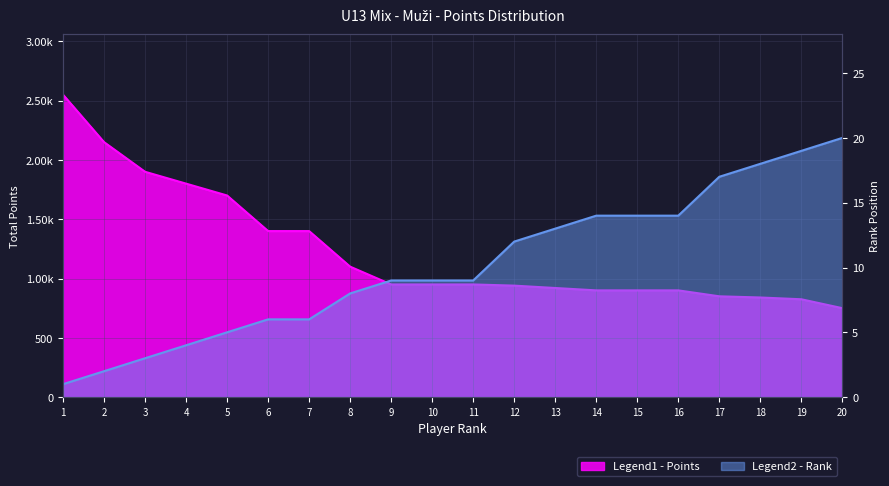

What is the approximate value of Rank at 4, to the nearest 100?

400